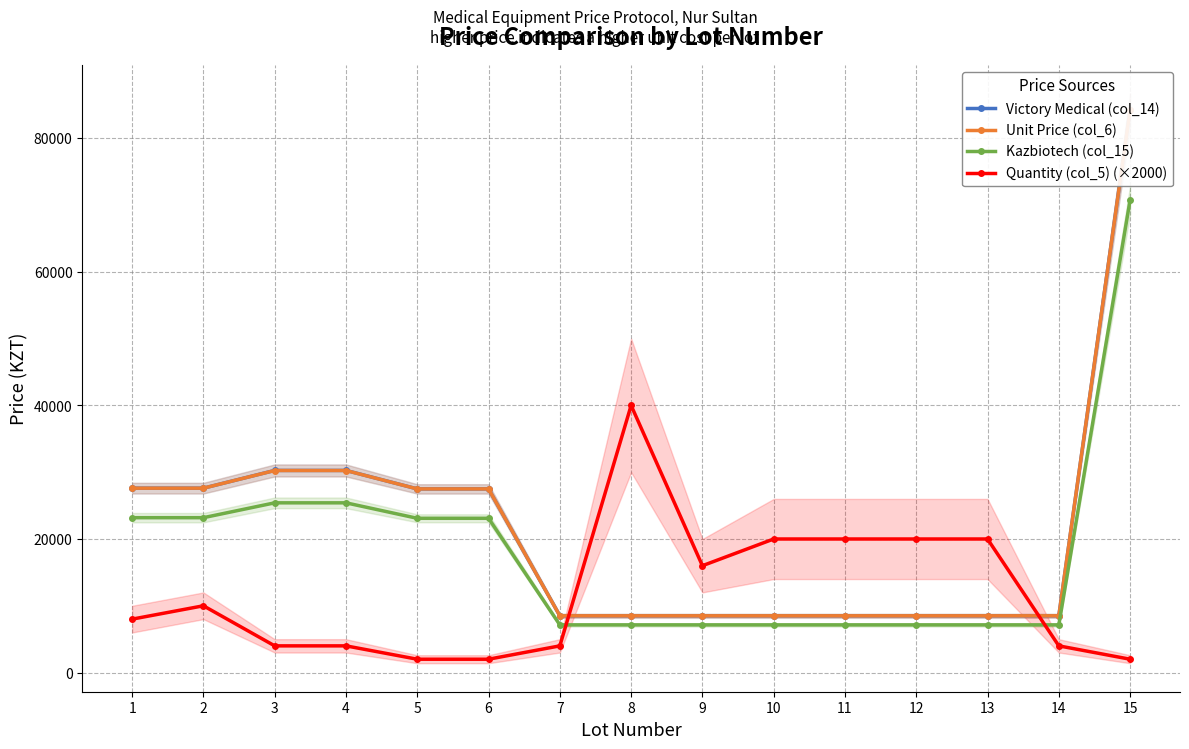

Does the chart have visible grid lines?

Yes